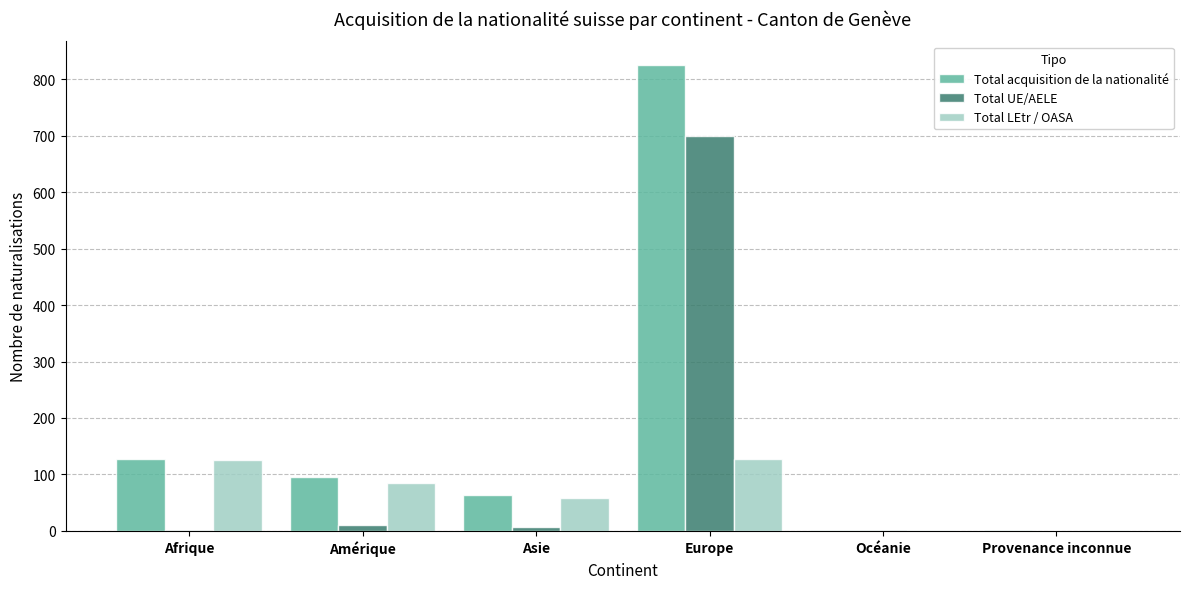

Between Afrique and Océanie, which series saw the biggest shift?

Total acquisition de la nationalité